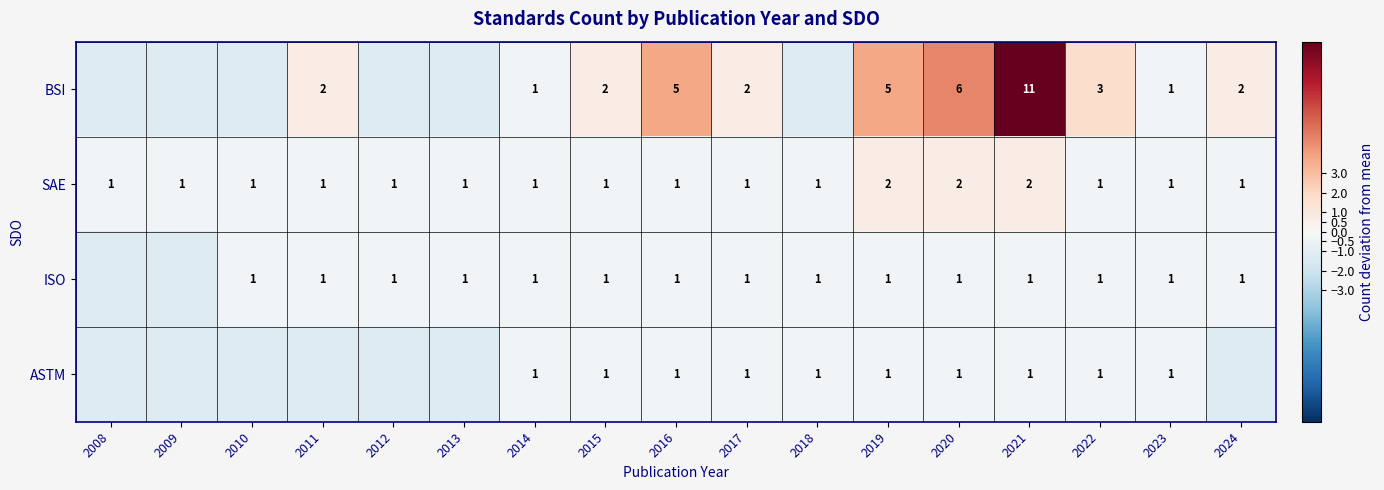

What is the spread (max minus min) of values at 2017?

1.0